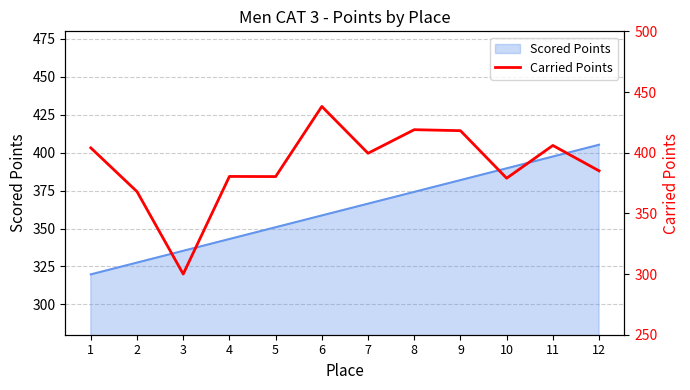

Rank the categories by Scored Points value from lowest to highest.

1, 2, 3, 4, 5, 6, 7, 8, 9, 10, 11, 12